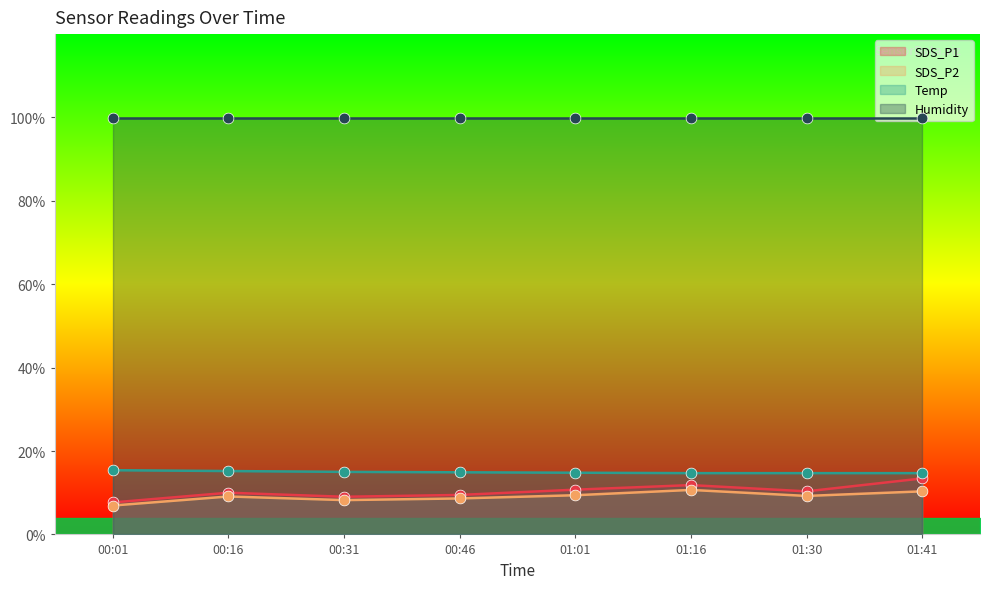

Which series reaches the minimum Y coordinate?

SDS_P2